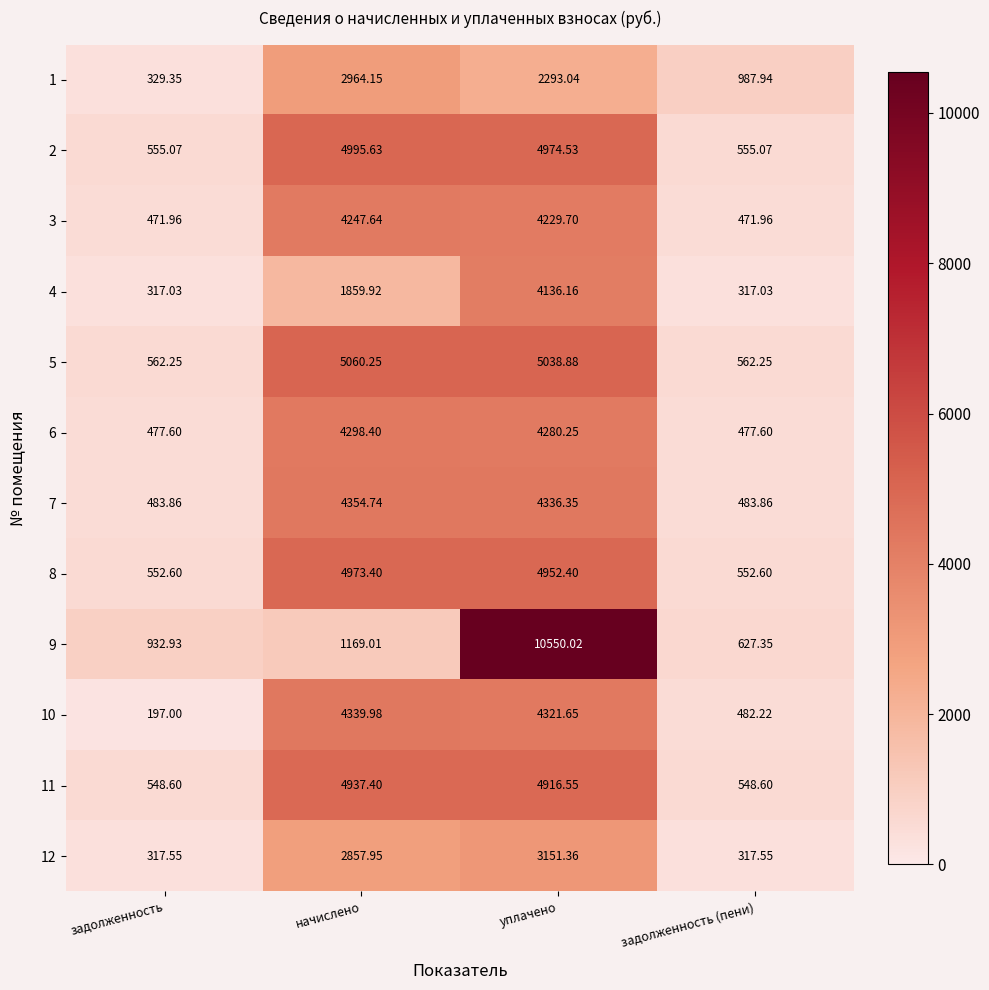

At which label is 4 closest to 2226?

начислено